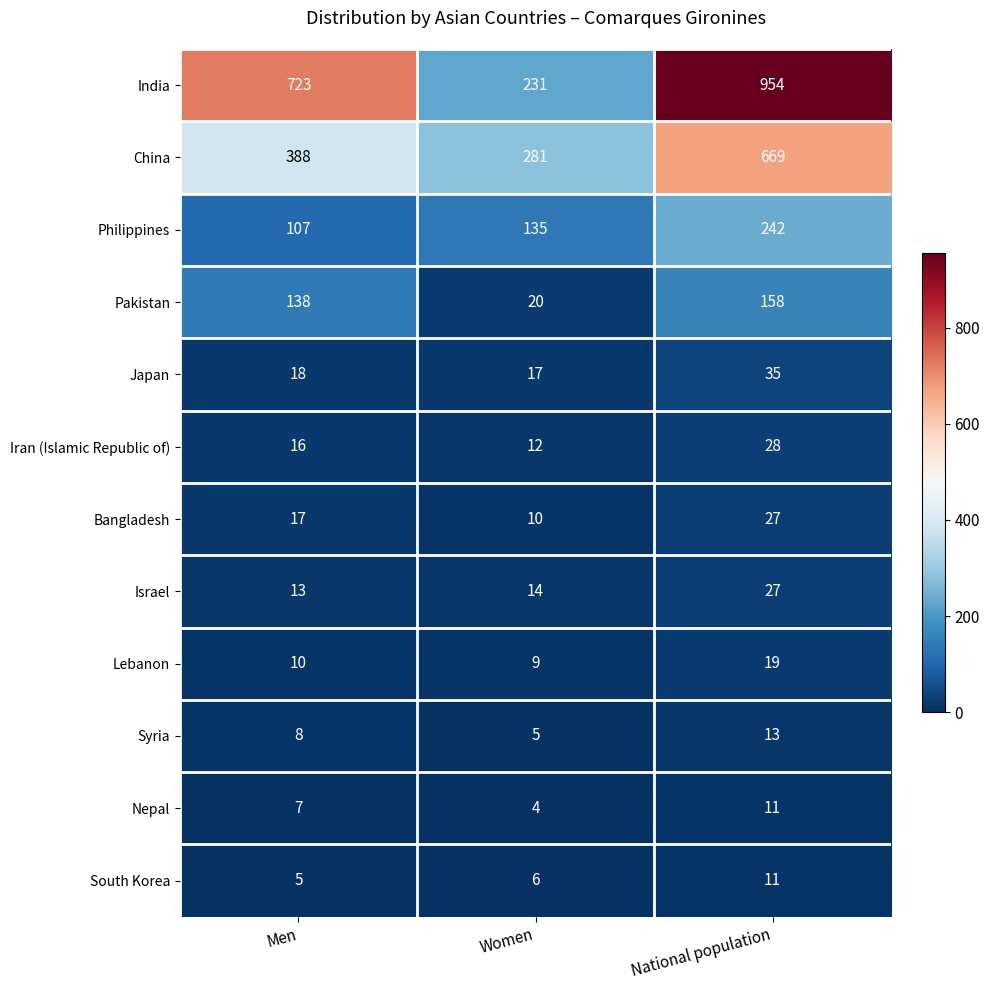

At Women, list the series in order from largest to smallest.

China, India, Philippines, Pakistan, Japan, Israel, Iran (Islamic Republic of), Bangladesh, Lebanon, South Korea, Syria, Nepal